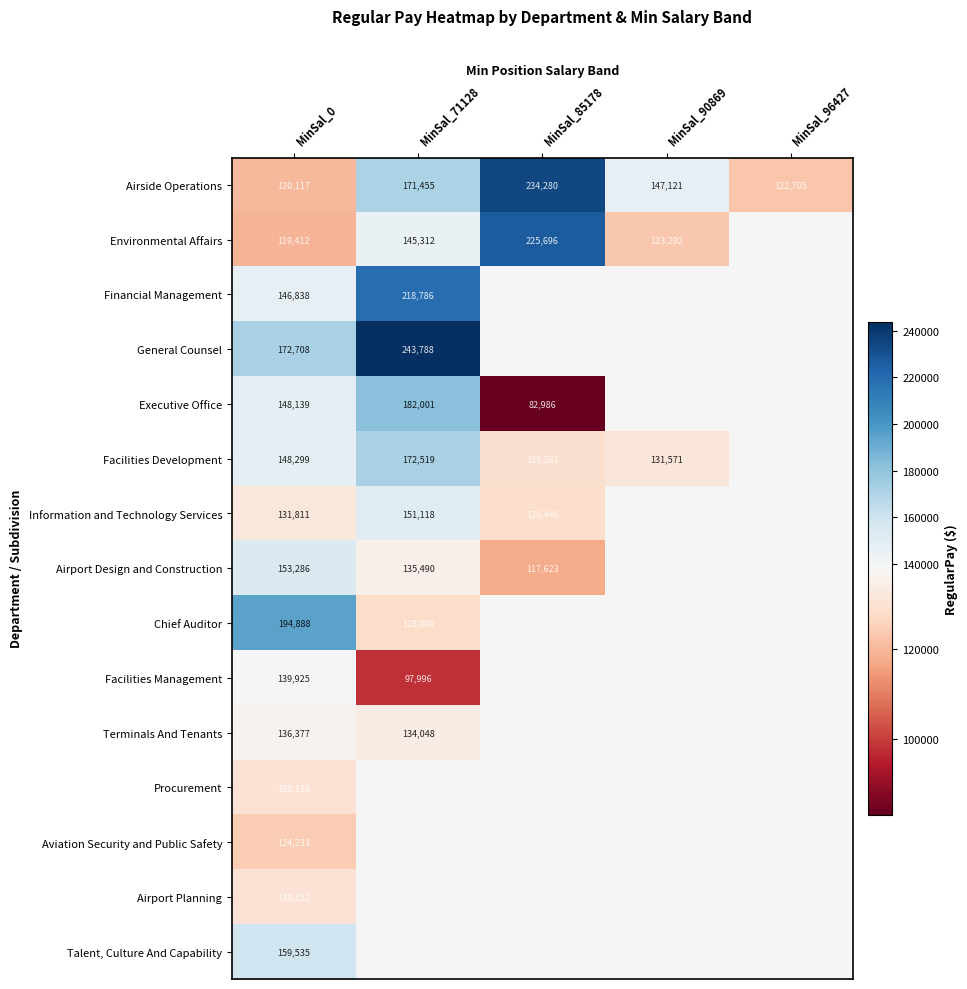

Between MinSal_71128 and MinSal_96427, which is larger?

MinSal_71128